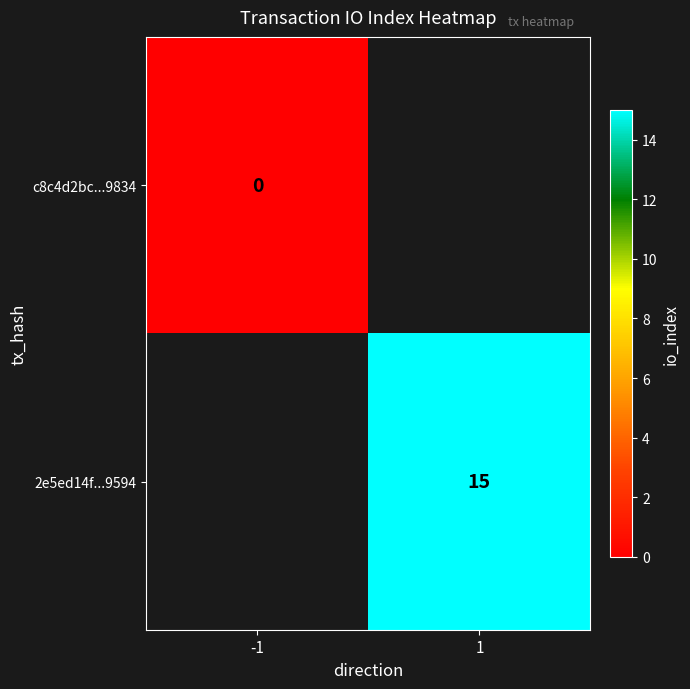

Is the value of 2e5ed14f...9594 at 1 greater than the value of c8c4d2bc...9834 at -1?

Yes